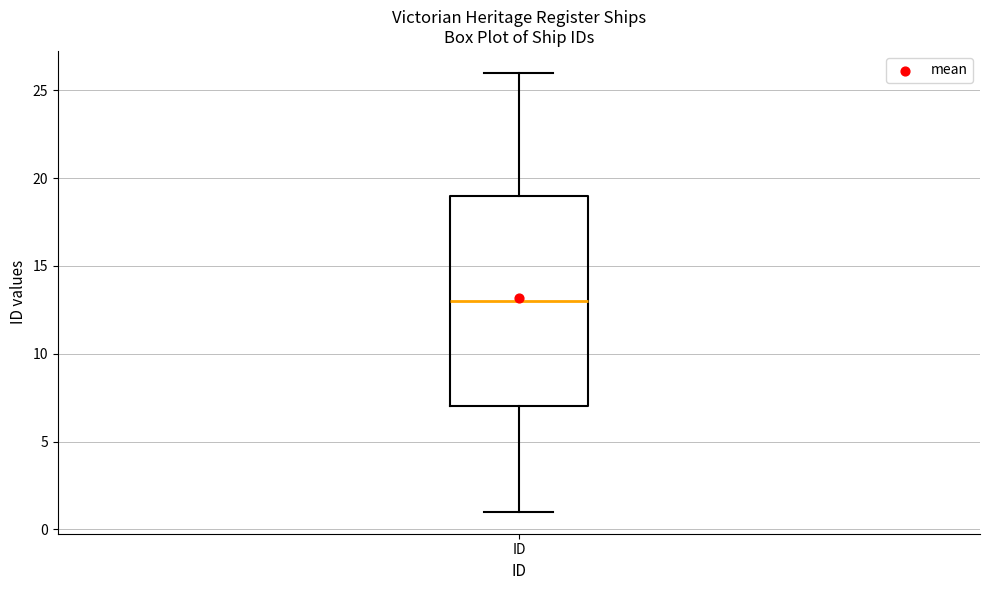

Transcribe this box plot: give where the median line is, the range the box spans, and where the two whiskers end, as read against the y-axis. The values are not printed on the chart, so give them approximately, as read against the axis.

median 13, box 7 to 19, whiskers 1 to 26